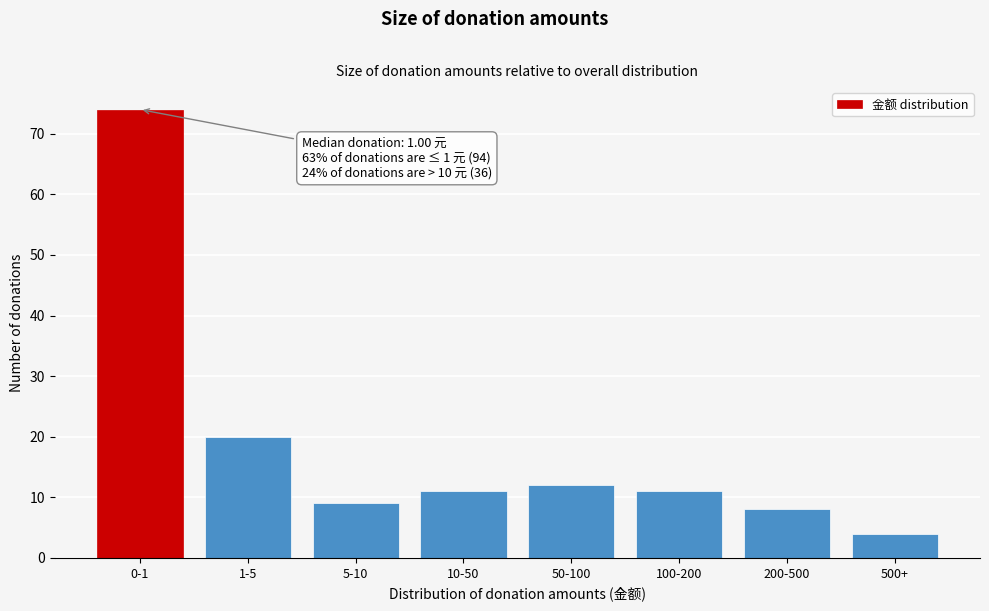

Reading left to right, extract all data points from this chart.

74	20	9	11	12	11	8	4